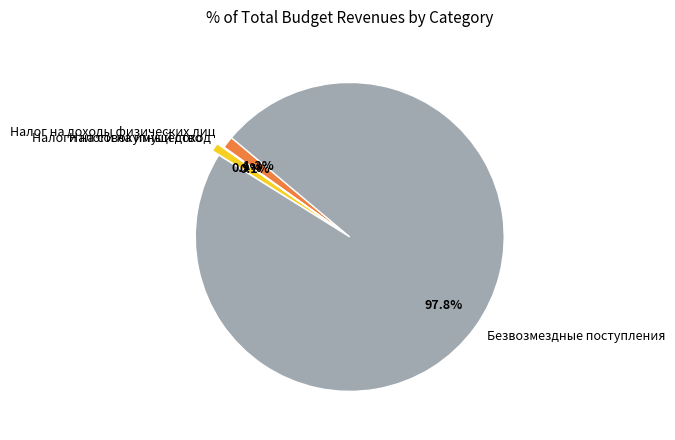

What is the largest slice in the pie chart?

Безвозмездные поступления